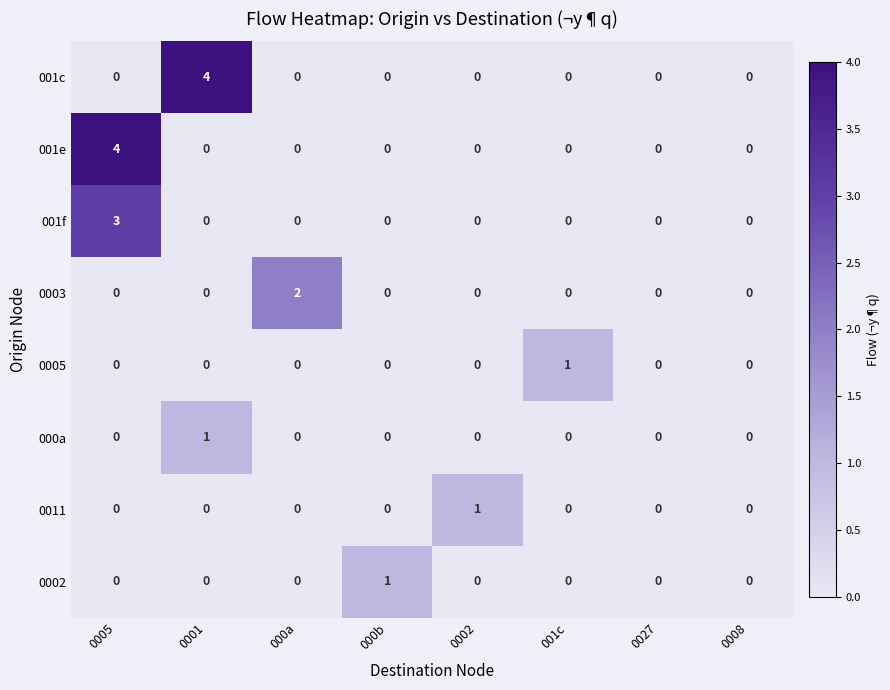

What is the greatest value displayed?

4